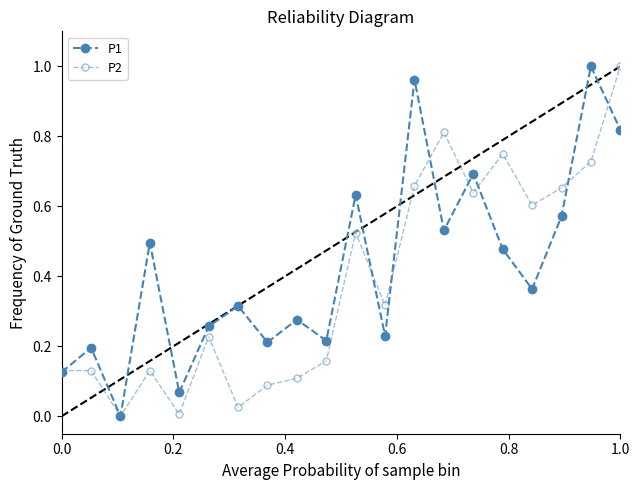

Does the chart have visible grid lines?

No